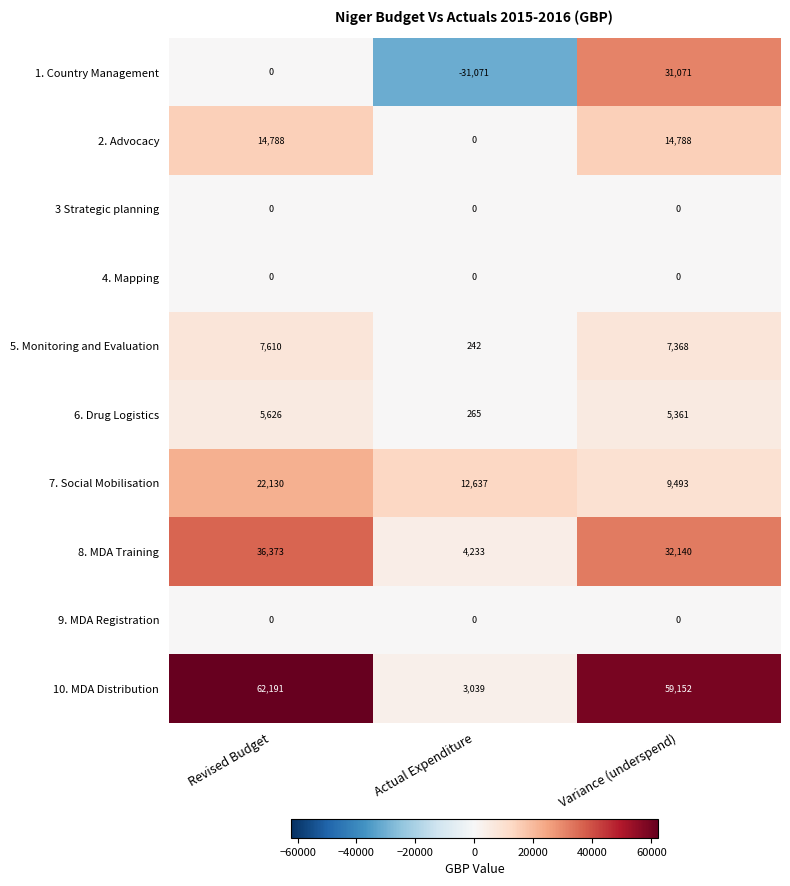

What is the difference between the highest and lowest values at Revised Budget?

62191